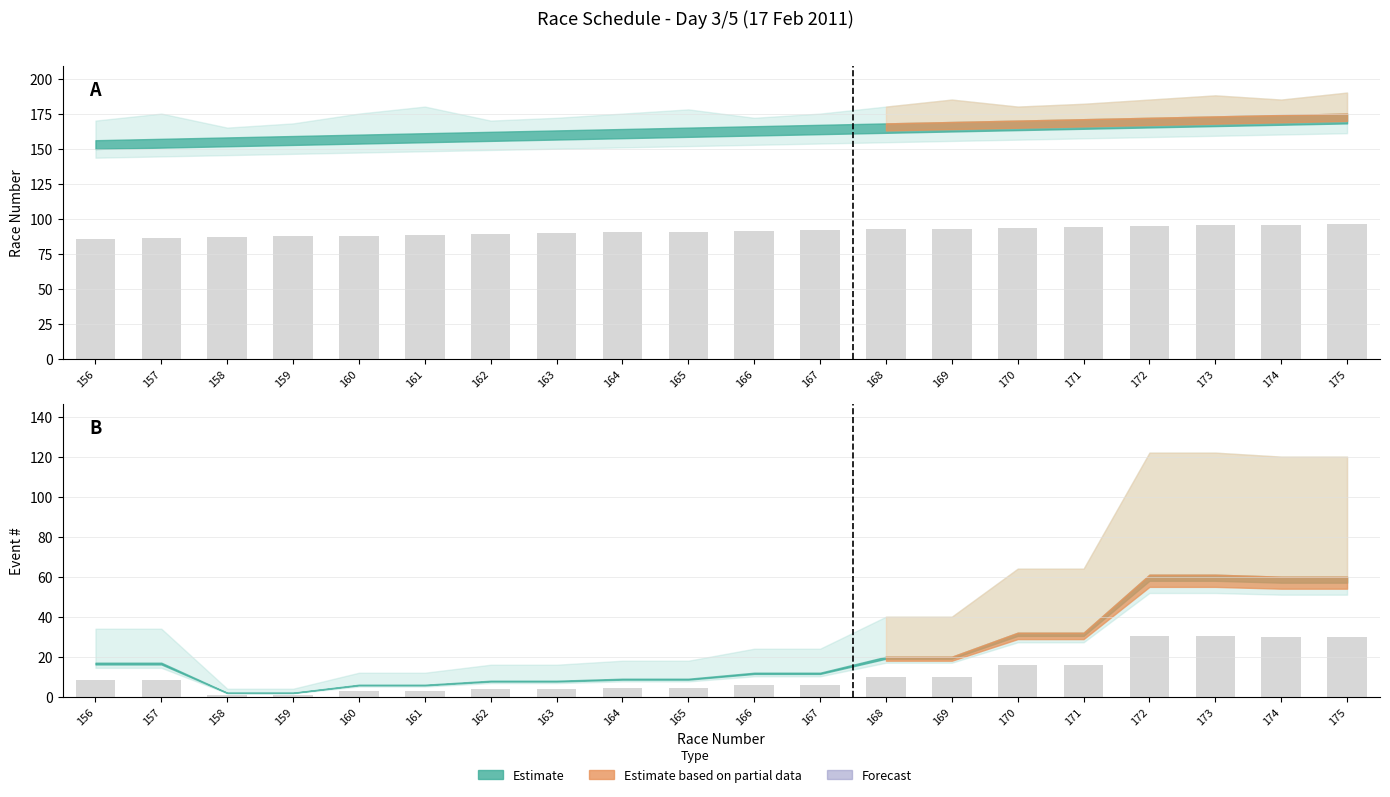

At which category is the sum across all series the highest?

175